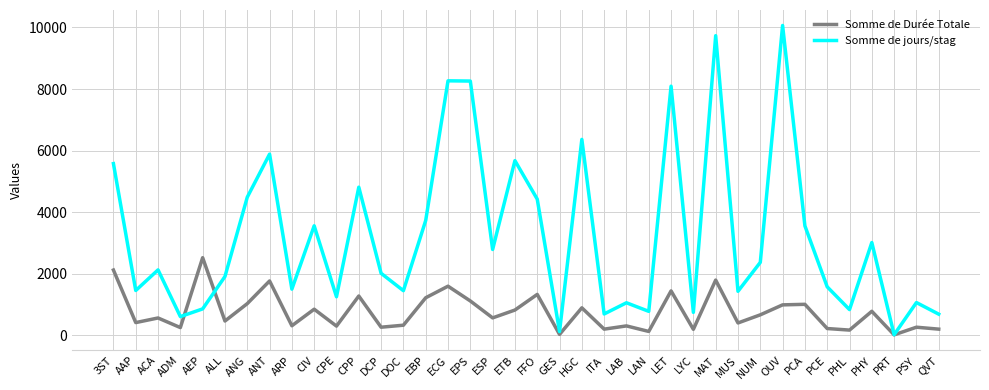

What position from the left is DCP?

13